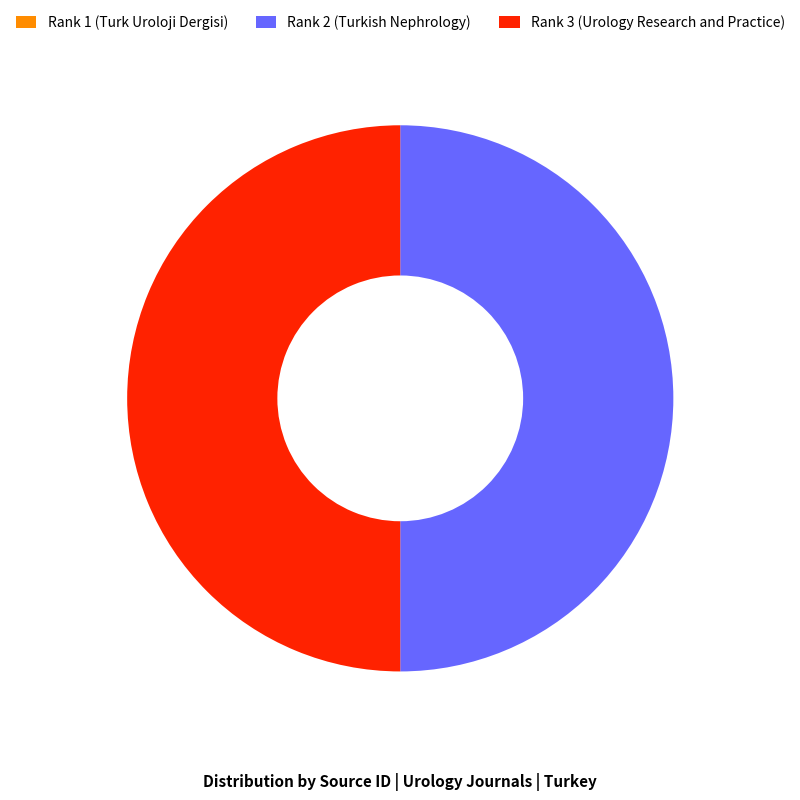

Approximately how many times larger is the value at Rank 2 (Turkish Nephrology) compared to Rank 3 (Urology Research and Practice)?

1.0